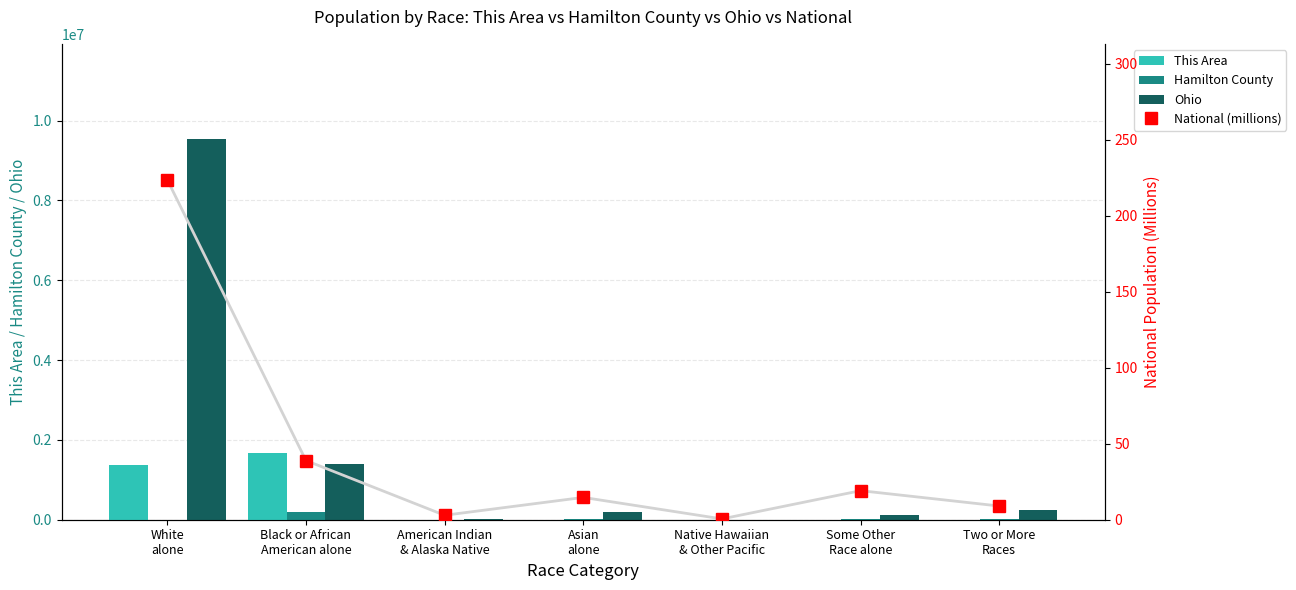

Where is Hamilton County nearest to the value 103141?

Two or More
Races